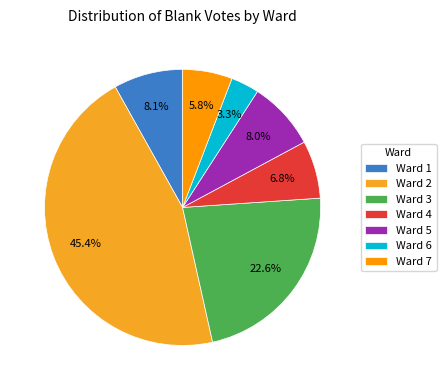

True or false: Ward 1 accounts for 8% of the total.

True